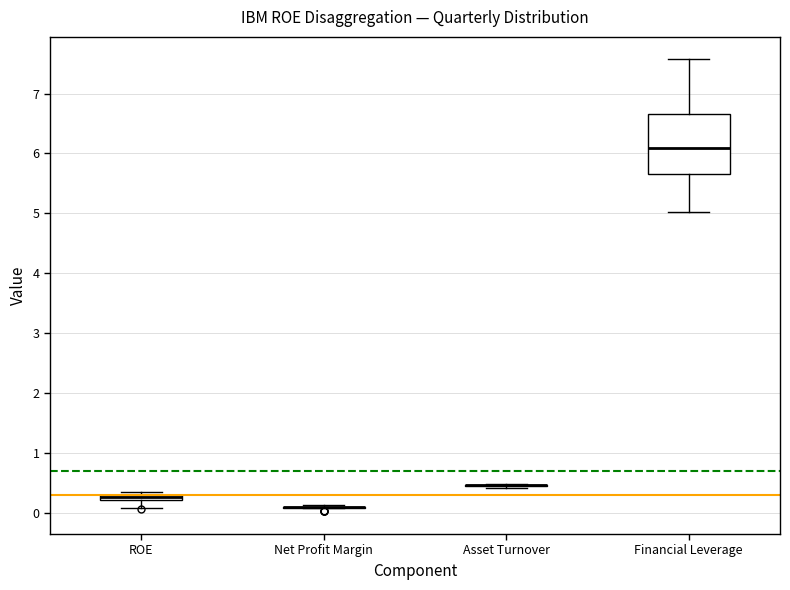

Comparing the boxes themselves (not the whiskers), which one is the tallest?

Financial Leverage